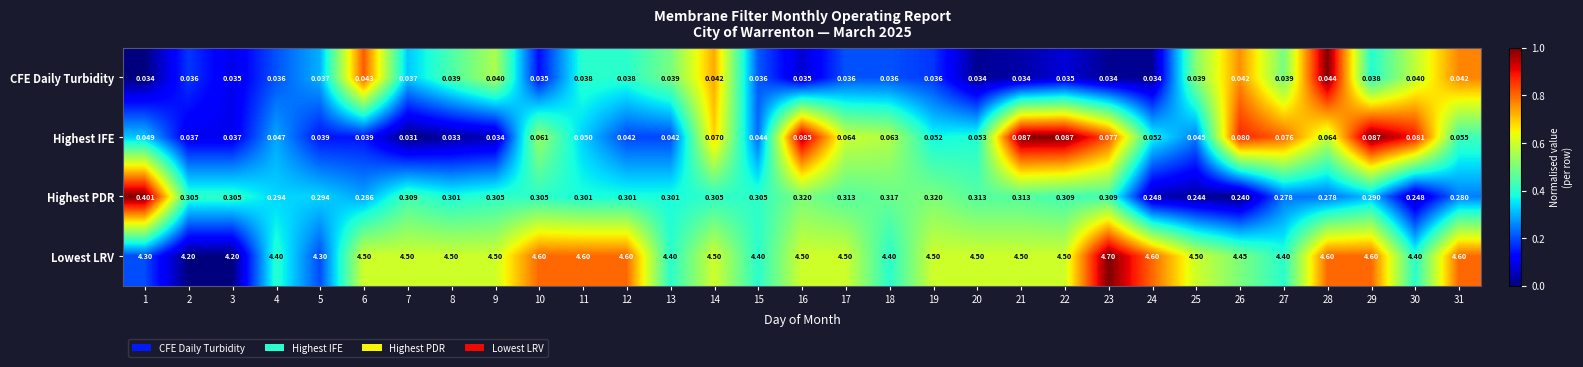

At 2, list the series in order from largest to smallest.

Lowest LRV, Highest PDR, Highest IFE, CFE Daily Turbidity